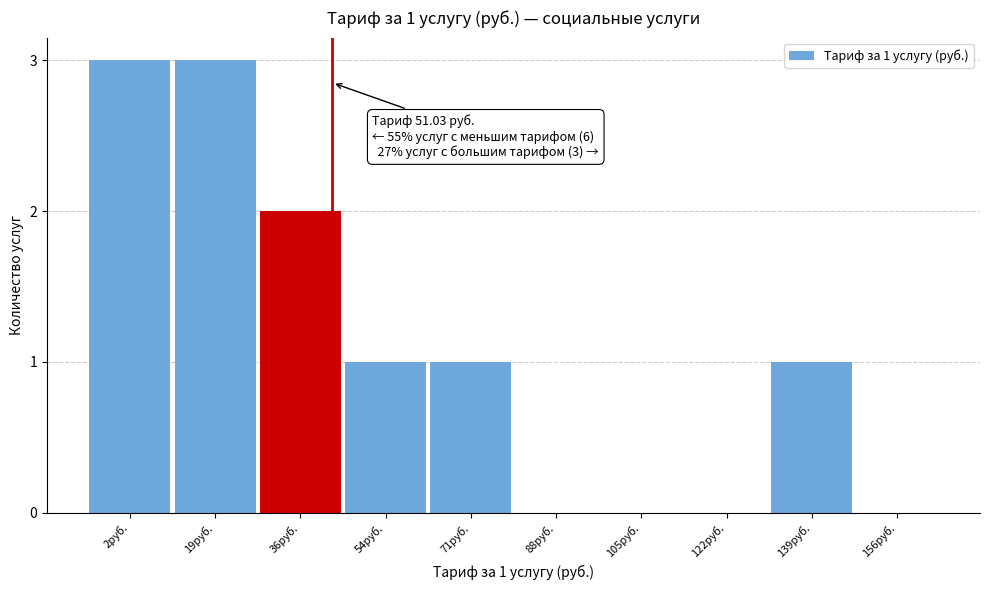

Reading left to right, what are all the values shown in this chart?

2руб.=3	19руб.=3	36руб.=2	54руб.=1	71руб.=1	88руб.=0	105руб.=0	122руб.=0	139руб.=1	156руб.=0